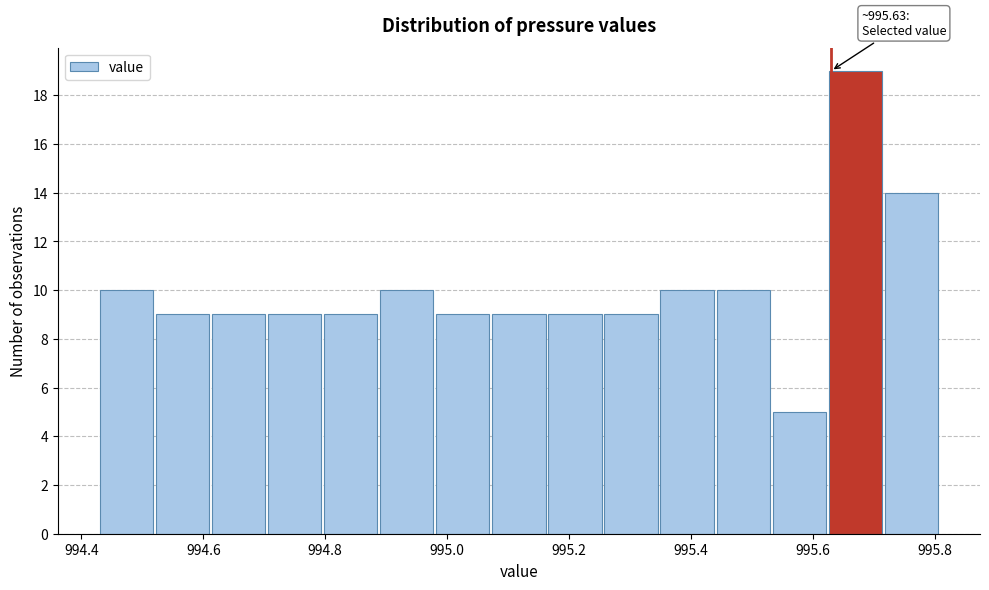

Which range on the x-axis has the tallest bar?

995.626 to 995.718